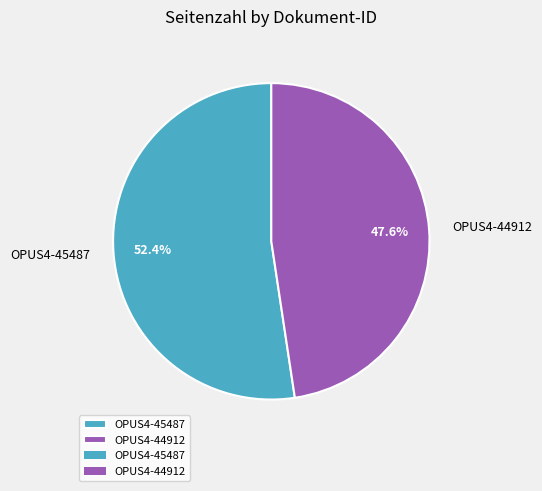

The OPUS4-45487 slice represents 60% of the pie. True or false?

False